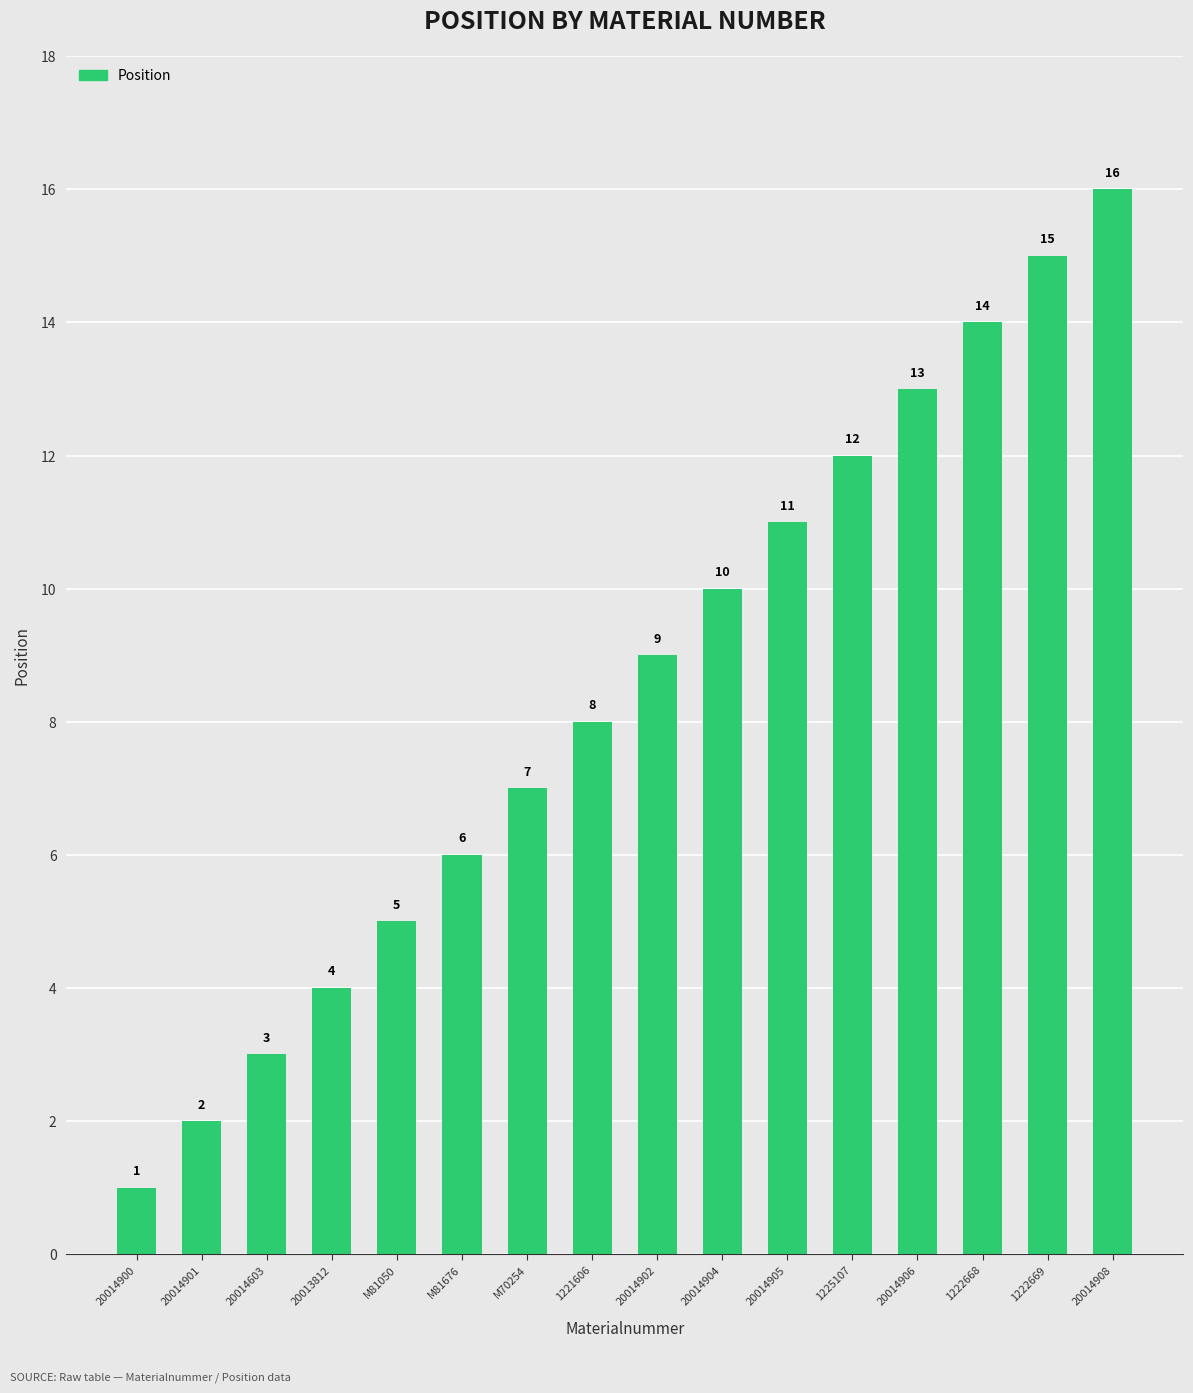

At which label is the value closest to 8?

1221606